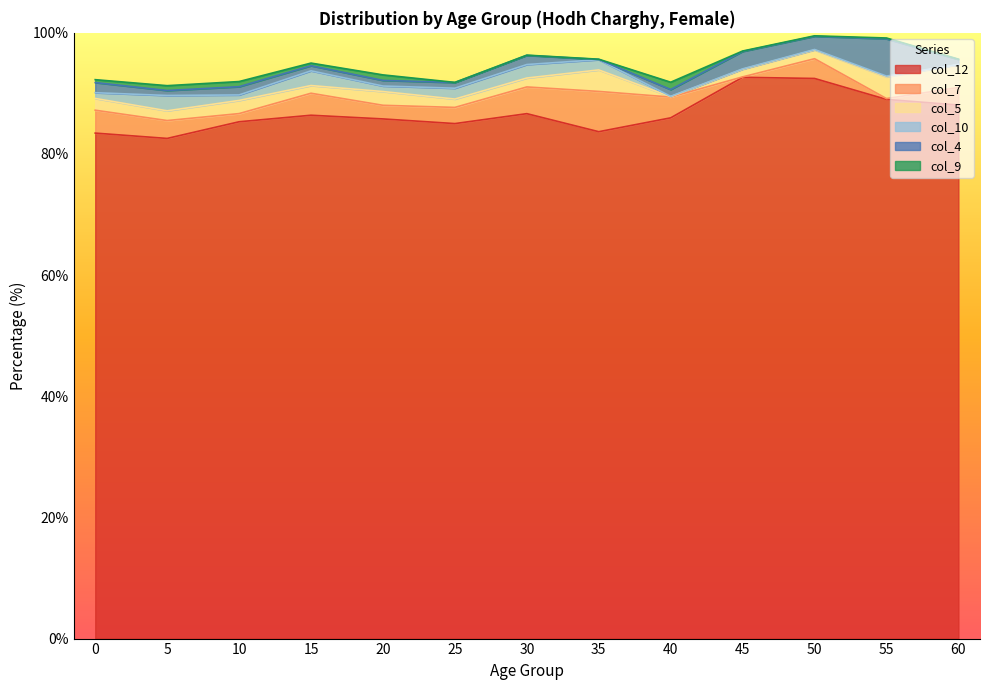

How many series are shown in this chart?

6